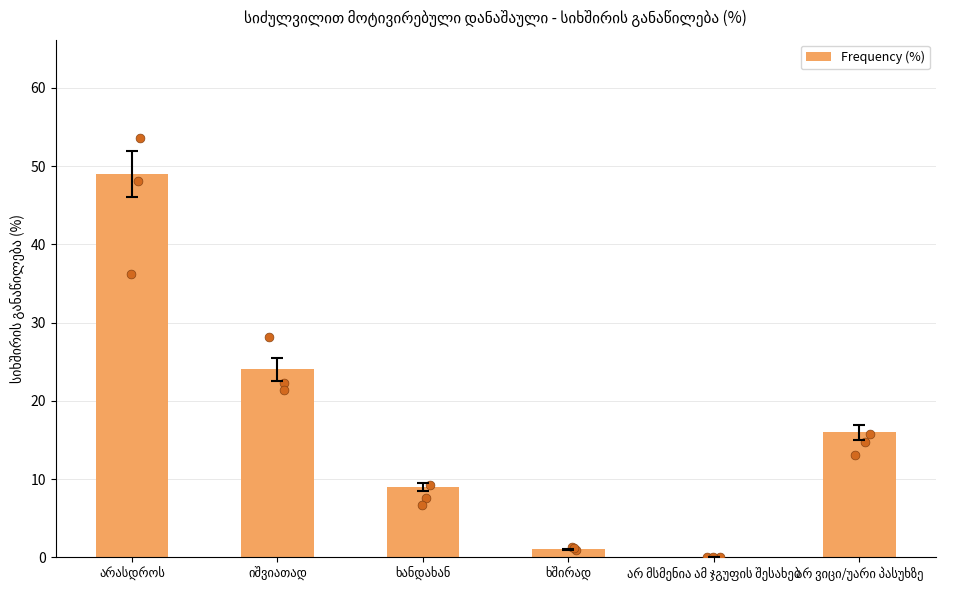

What is the change in value from იშვიათად to ხანდახან?

-15